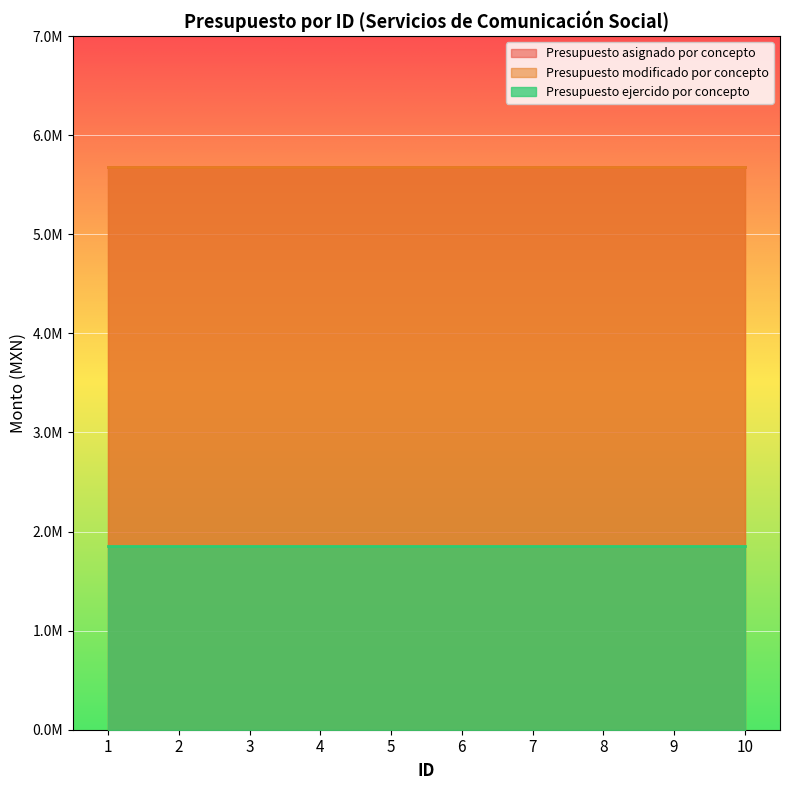

True or false: Presupuesto modificado por concepto has more than 1 interior local peaks.

False